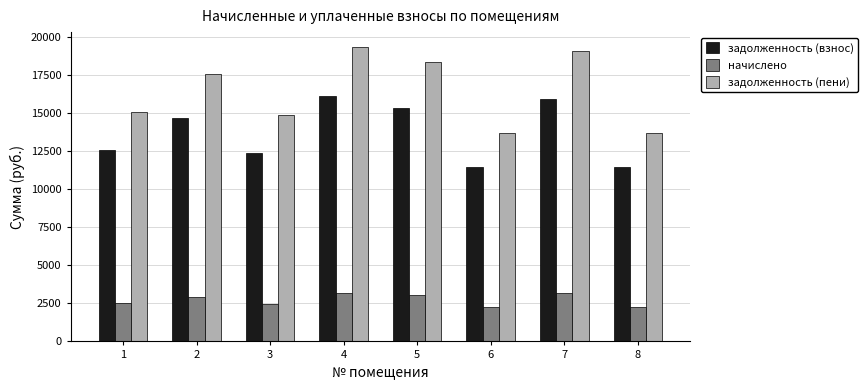

How many values in the задолженность (пени) series are below 17577?

4